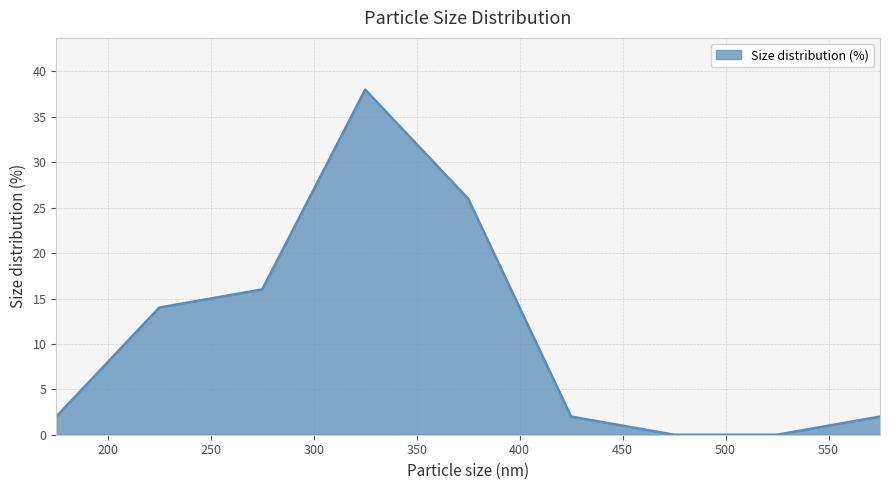

How many lines are shown in the chart?

1